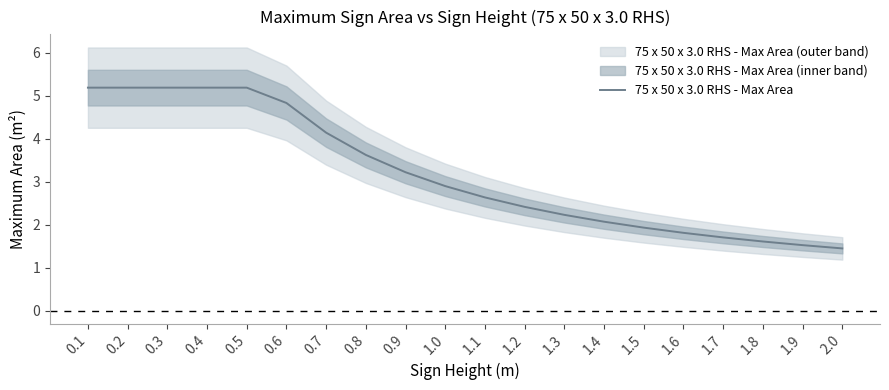

Reading left to right, list all the values displayed in this chart.

5.2	5.2	5.2	5.2	5.2	4.8	4.1	3.6	3.2	2.9	2.6	2.4	2.2	2.1	1.9	1.8	1.7	1.6	1.5	1.5